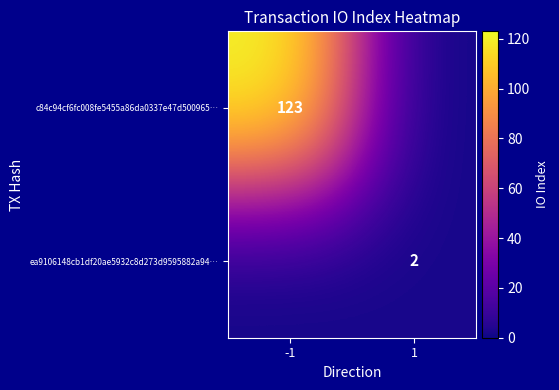

Which label corresponds to the smallest value in the chart?

1